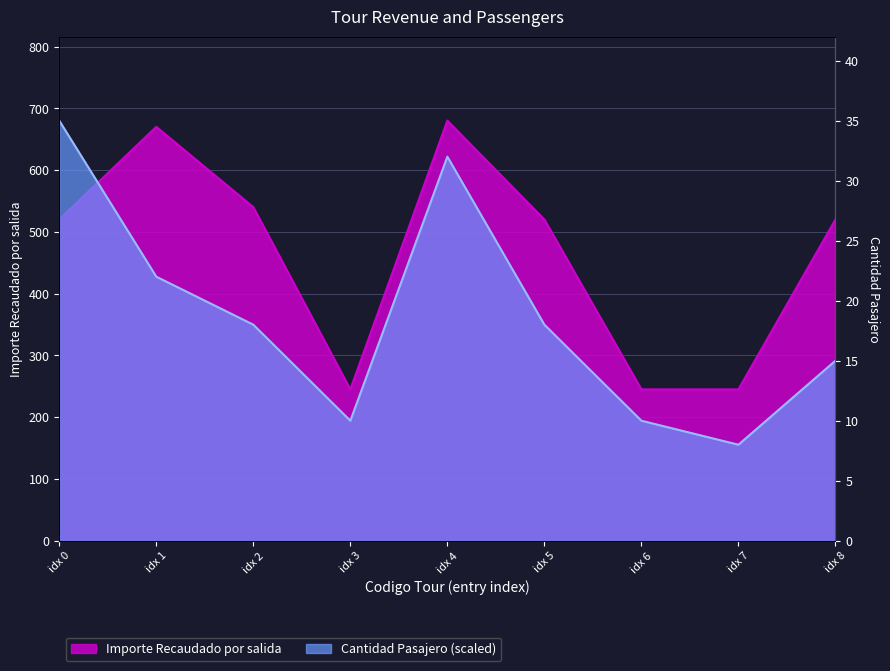

List the series in order of their peak value, lowest first.

Importe Recaudado por salida, Cantidad Pasajero